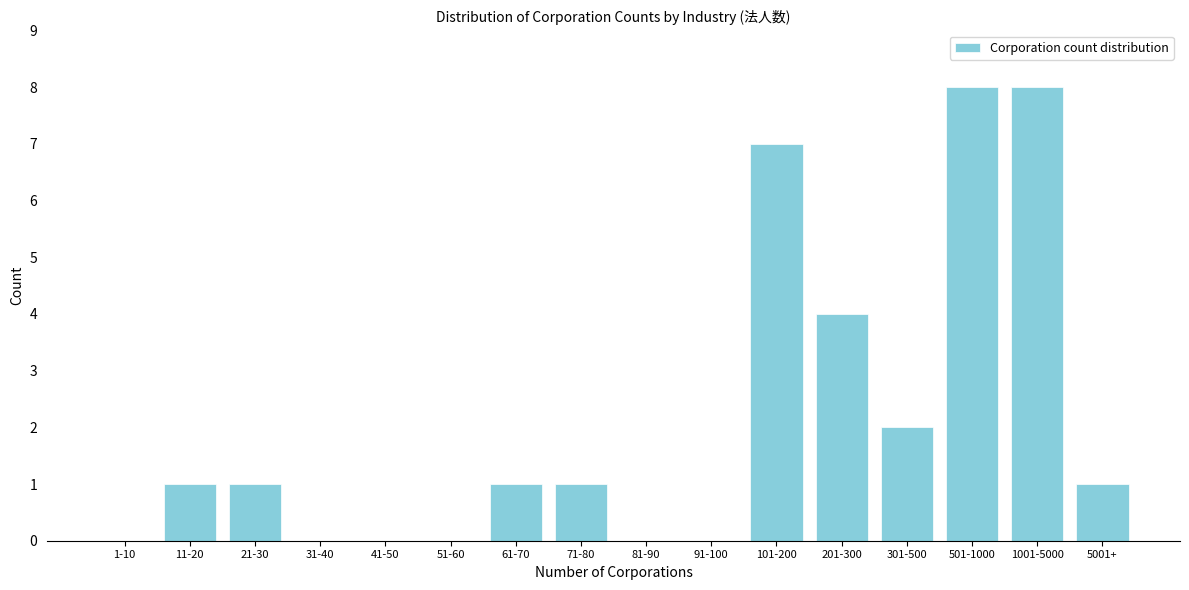

Reading right to left, list all the values displayed in this chart.

5001+=1	1001-5000=8	501-1000=8	301-500=2	201-300=4	101-200=7	91-100=0	81-90=0	71-80=1	61-70=1	51-60=0	41-50=0	31-40=0	21-30=1	11-20=1	1-10=0